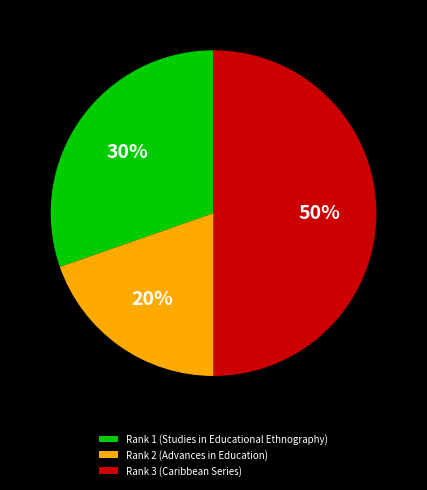

To the nearest percent, what portion does Rank 2 (Advances in Education) represent?

20%